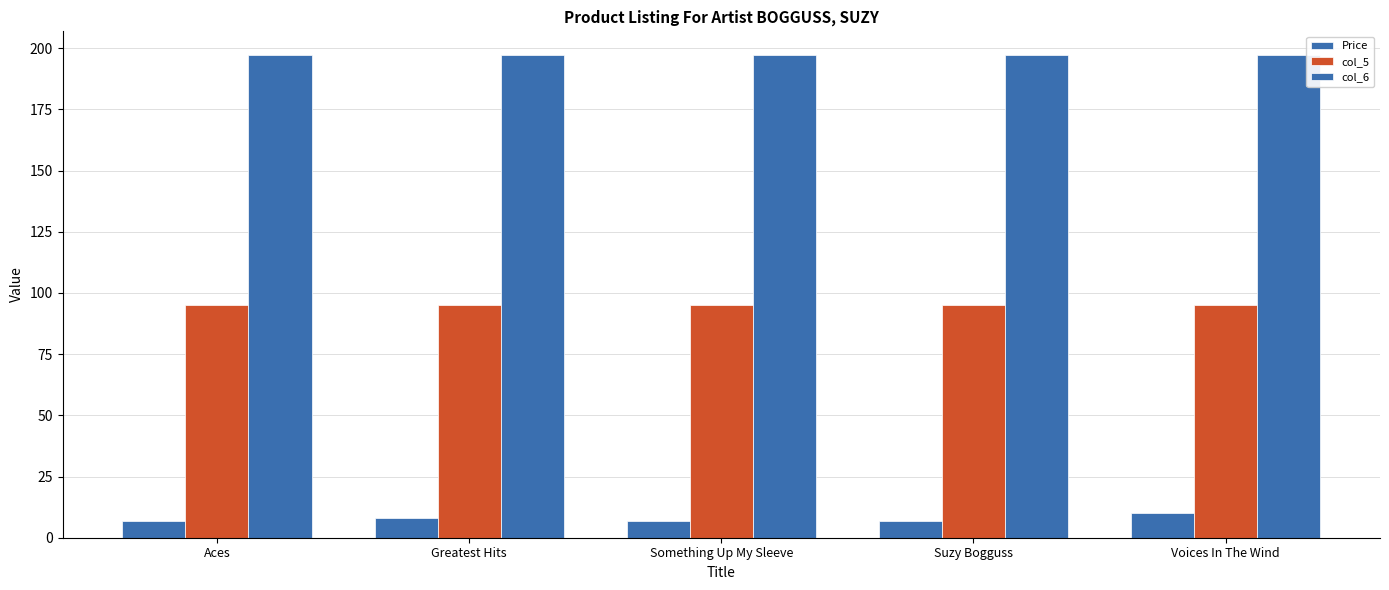

Does the chart contain any negative values?

No